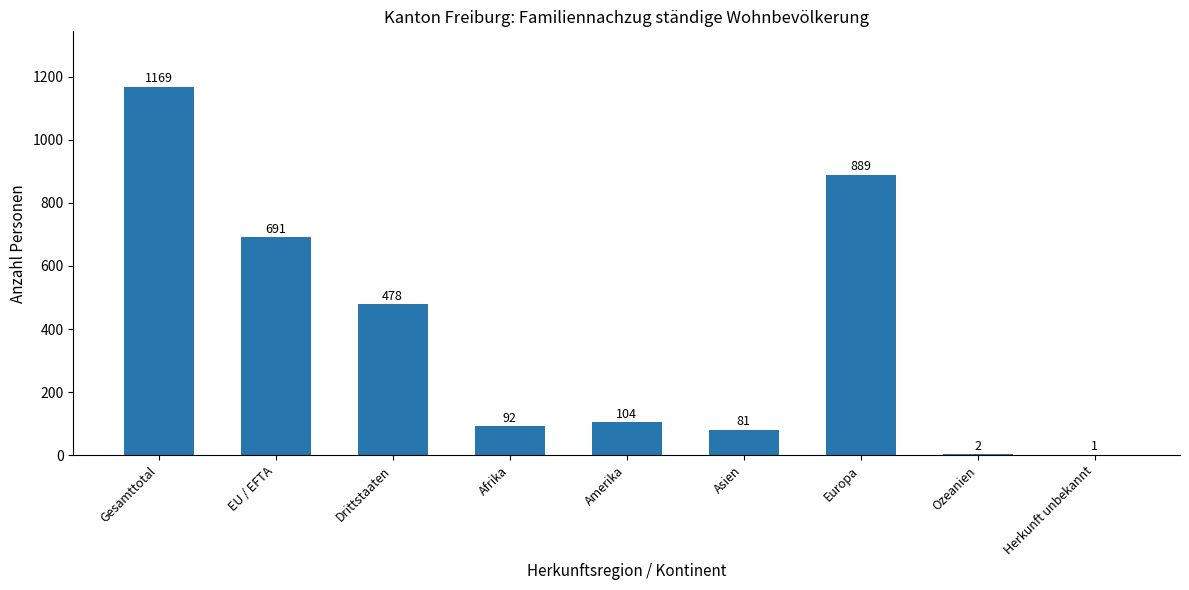

Between Herkunft unbekannt and Ozeanien, which is larger?

Ozeanien